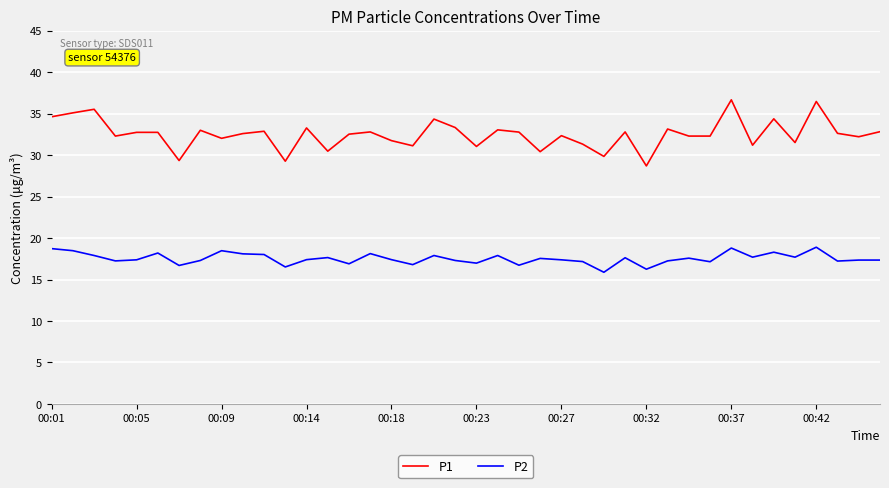

What is the minimum value shown in the chart?

15.9